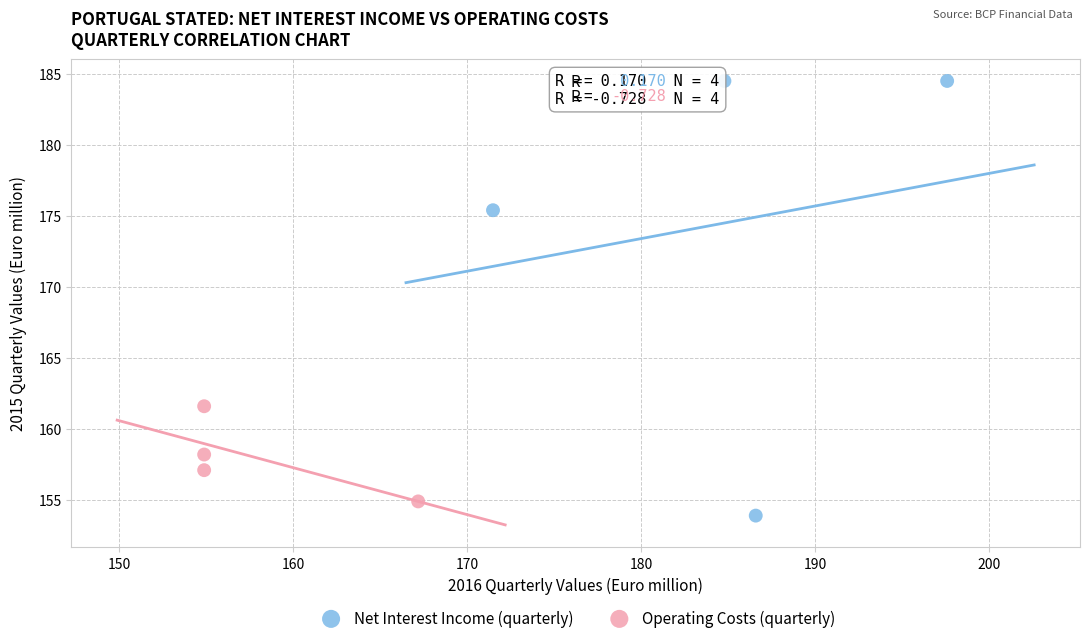

What are all the series names shown in the legend?

Net Interest Income (quarterly), Operating Costs (quarterly)